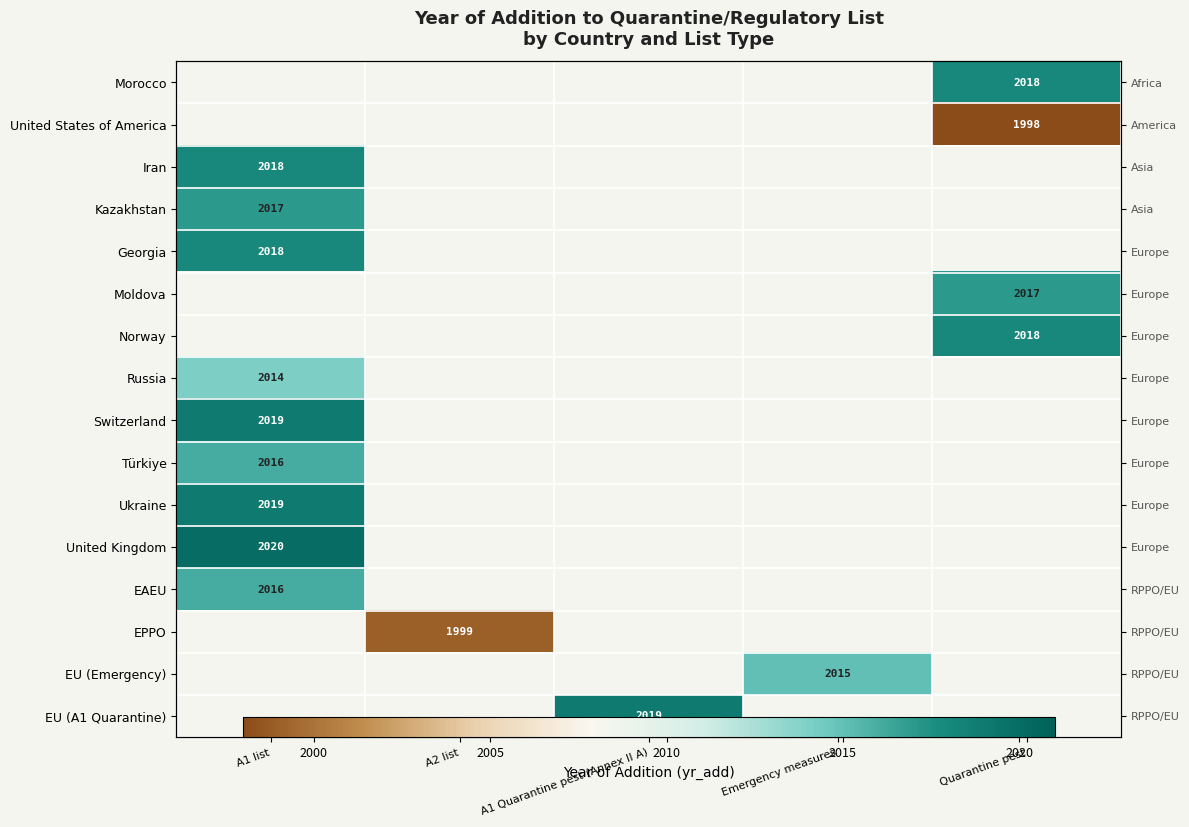

What is the maximum value shown in the chart?

2020.0